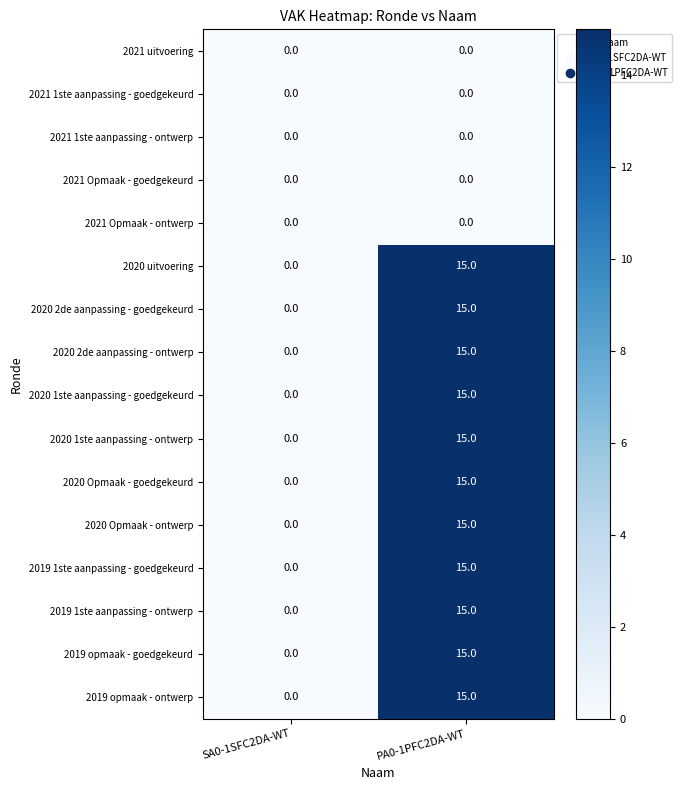

What is the maximum value for 2019 opmaak - goedgekeurd?

15